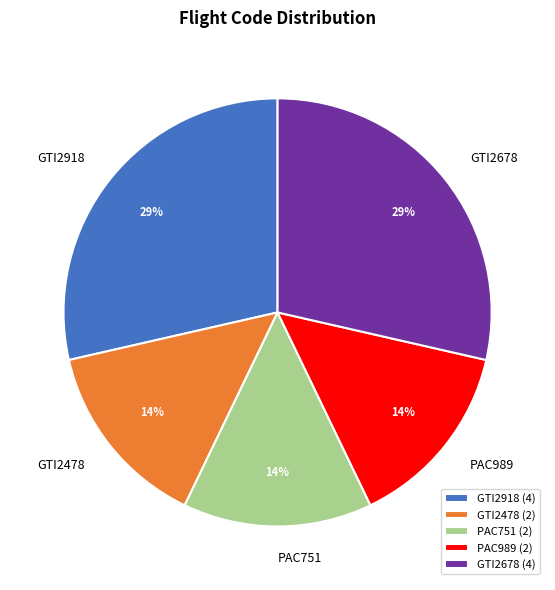

Count the number of slices in the pie.

5